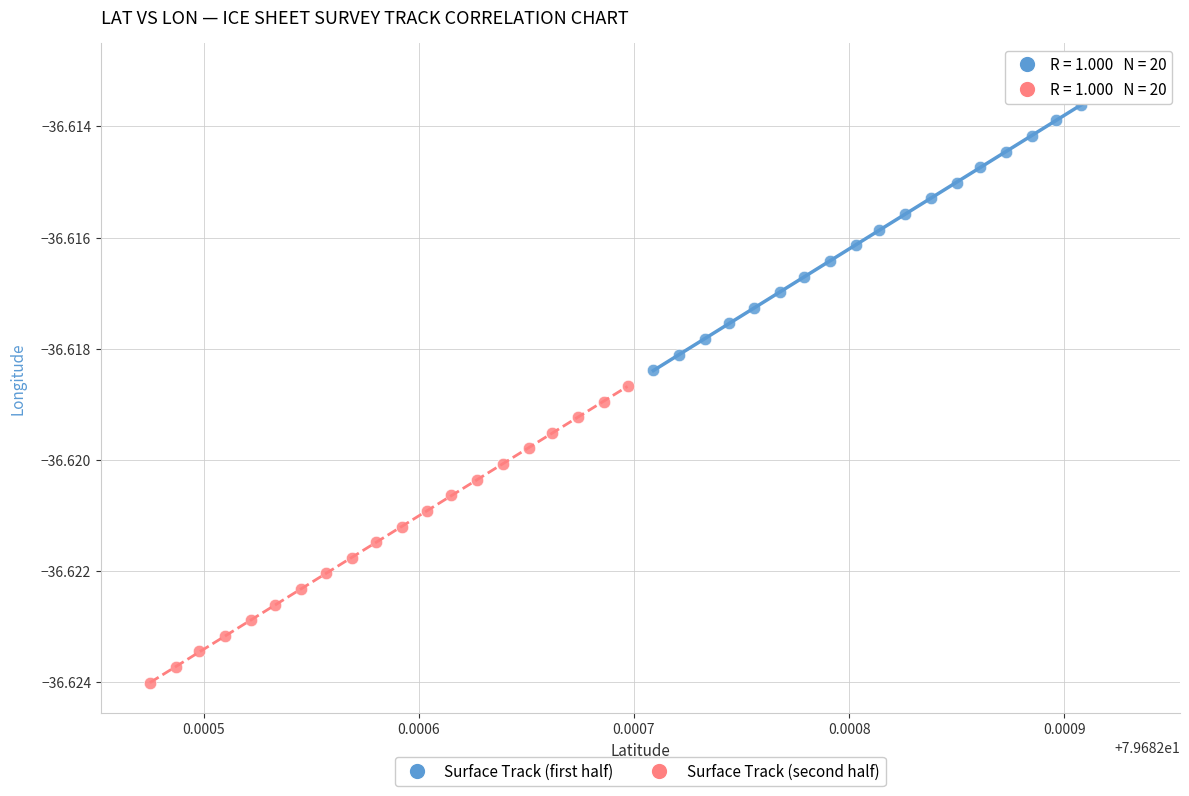

Which series contains the lowest Y value?

Surface Track (second half)